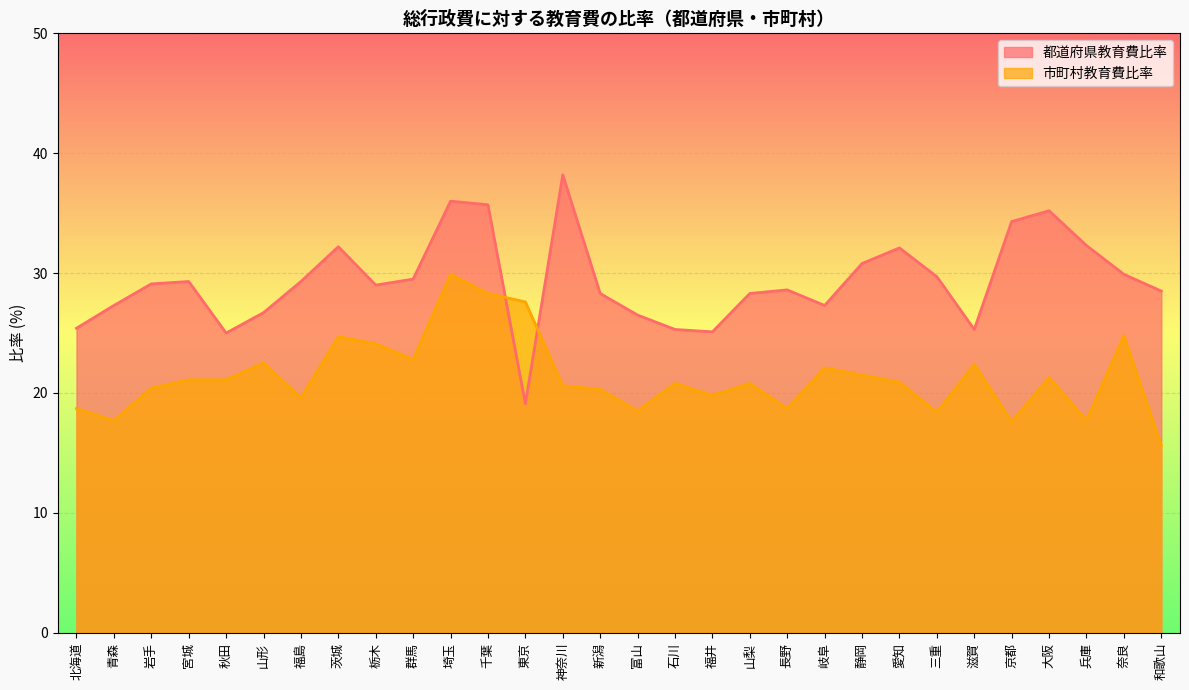

Rank the series by their maximum value, from lowest to highest.

市町村教育費比率, 都道府県教育費比率